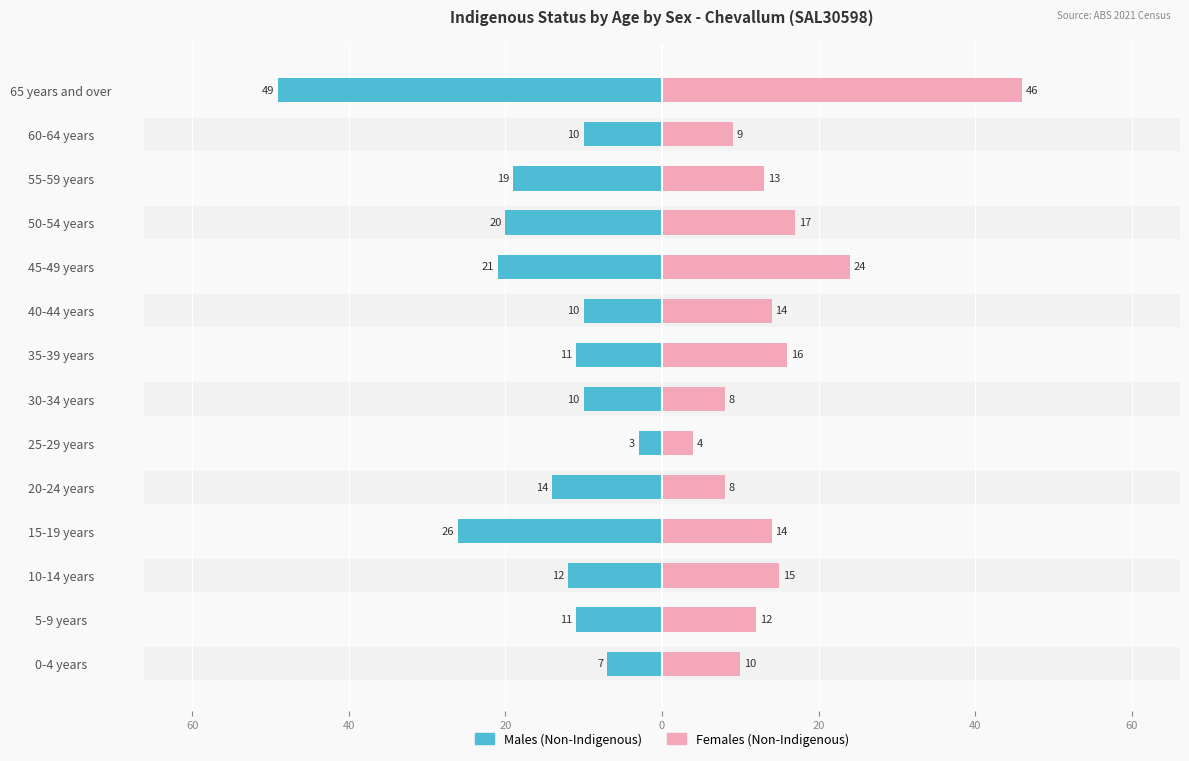

Between 15-19 years and 30-34 years, which is larger?

30-34 years